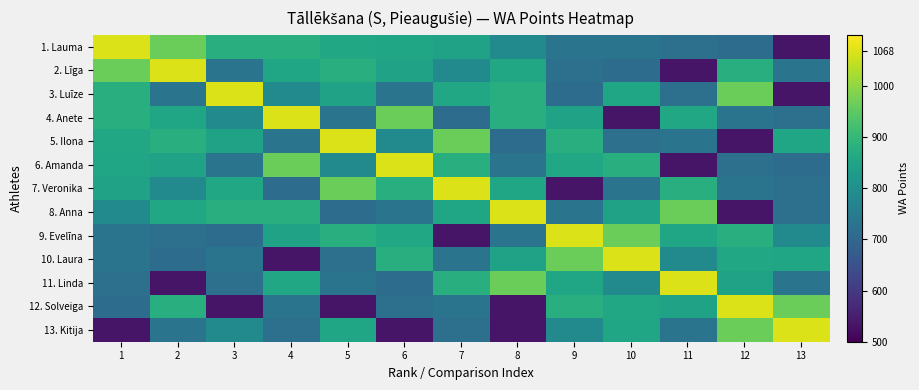

Reading left to right, what are all the values shown in this chart?

1. Lauma: 1=1068	2=966	3=878	4=875	5=858	6=854	7=845	8=786	9=732	10=732	11=722	12=711	13=535
2. Līga: 1=966	2=1068	3=732	4=854	5=875	6=845	7=786	8=858	9=722	10=711	11=535	12=878	13=732
3. Luīze: 1=878	2=732	3=1068	4=786	5=845	6=732	7=858	8=875	9=711	10=854	11=722	12=966	13=535
4. Anete: 1=875	2=854	3=786	4=1068	5=732	6=966	7=711	8=878	9=845	10=535	11=858	12=732	13=722
5. Ilona: 1=858	2=875	3=845	4=732	5=1068	6=786	7=966	8=711	9=878	10=722	11=732	12=535	13=854
6. Amanda: 1=854	2=845	3=732	4=966	5=786	6=1068	7=878	8=732	9=858	10=875	11=535	12=722	13=711
7. Veronika: 1=845	2=786	3=858	4=711	5=966	6=878	7=1068	8=854	9=535	10=732	11=875	12=732	13=722
8. Anna: 1=786	2=858	3=875	4=878	5=711	6=732	7=854	8=1068	9=732	10=845	11=966	12=535	13=722
9. Evelīna: 1=732	2=722	3=711	4=845	5=878	6=858	7=535	8=732	9=1068	10=966	11=854	12=875	13=786
10. Laura: 1=732	2=711	3=732	4=535	5=722	6=875	7=732	8=845	9=966	10=1068	11=786	12=858	13=854
11. Linda: 1=722	2=535	3=722	4=858	5=732	6=711	7=875	8=966	9=854	10=786	11=1068	12=845	13=732
12. Solveiga: 1=711	2=878	3=535	4=732	5=535	6=722	7=732	8=535	9=875	10=858	11=845	12=1068	13=966
13. Kitija: 1=535	2=732	3=786	4=722	5=854	6=535	7=722	8=535	9=786	10=854	11=732	12=966	13=1068